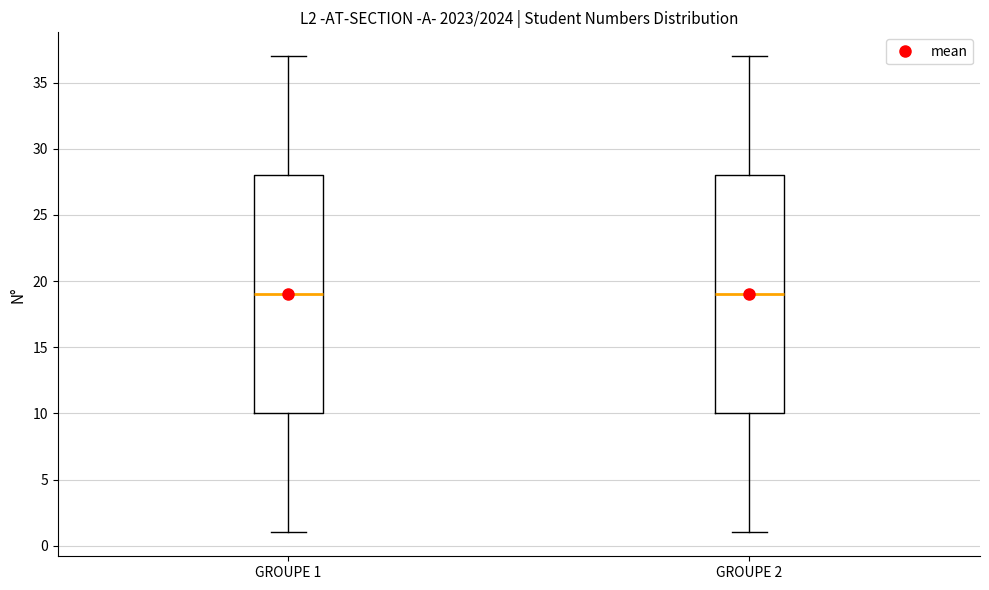

Reading left to right, read every box against the y-axis: the position of its median line, the range the box covers, and the ends of its whiskers. The values are not printed on the chart, so give them approximately, as read against the axis.

GROUPE 1: median 19, box 10 to 28, whiskers 1 to 37
GROUPE 2: median 19, box 10 to 28, whiskers 1 to 37